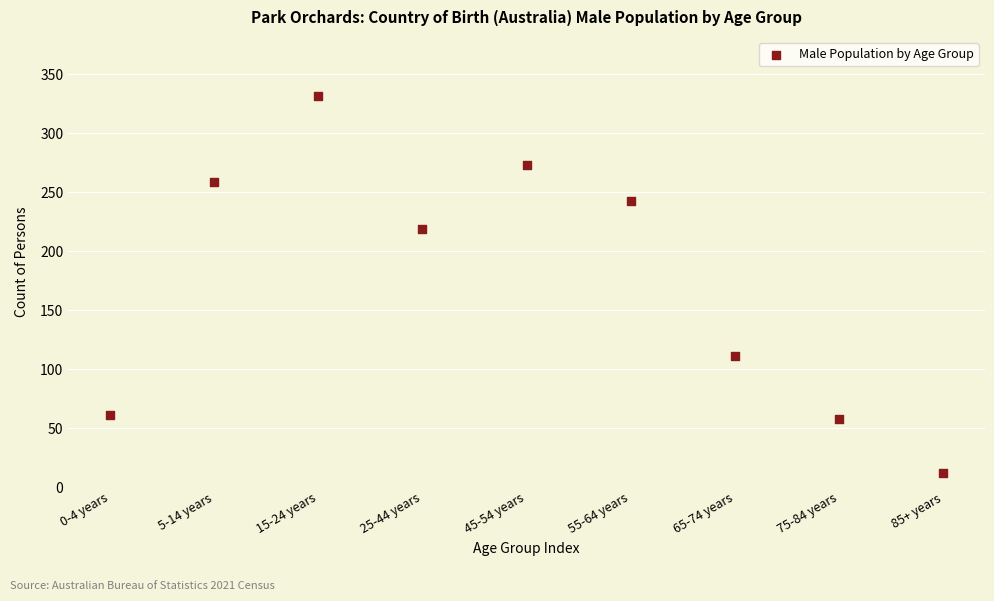

What Y value in the scatter plot is closest to 172?

219